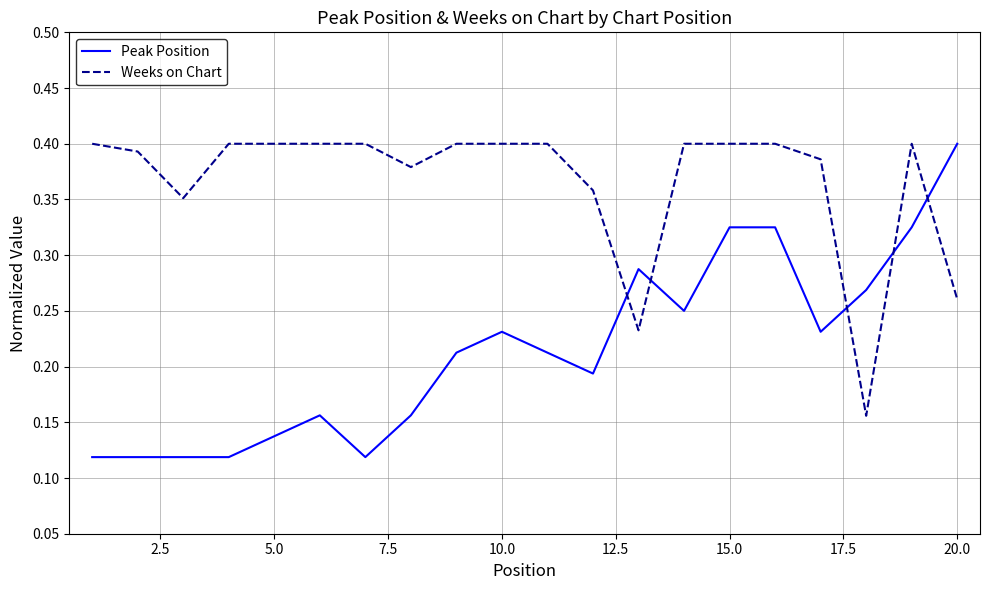

After their last crossing, which series has the higher values: Peak Position or Weeks on Chart?

Peak Position